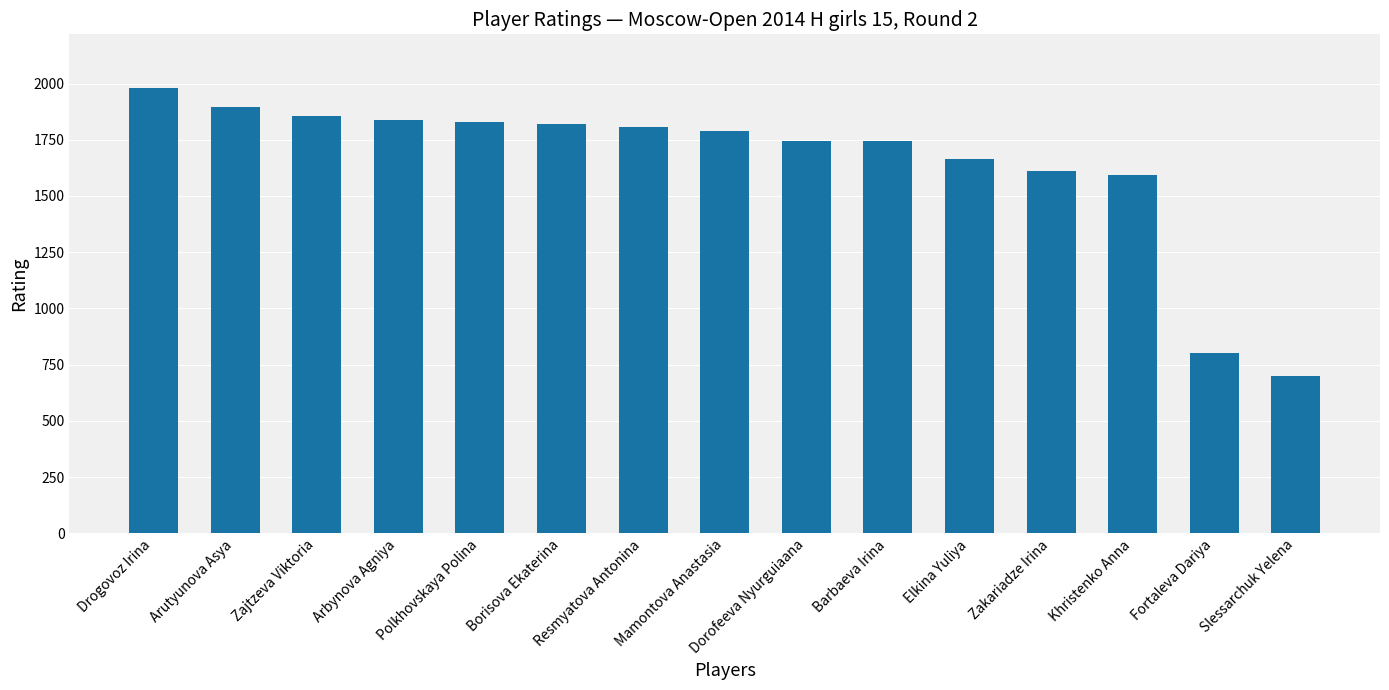

How many bars are there in total?

15